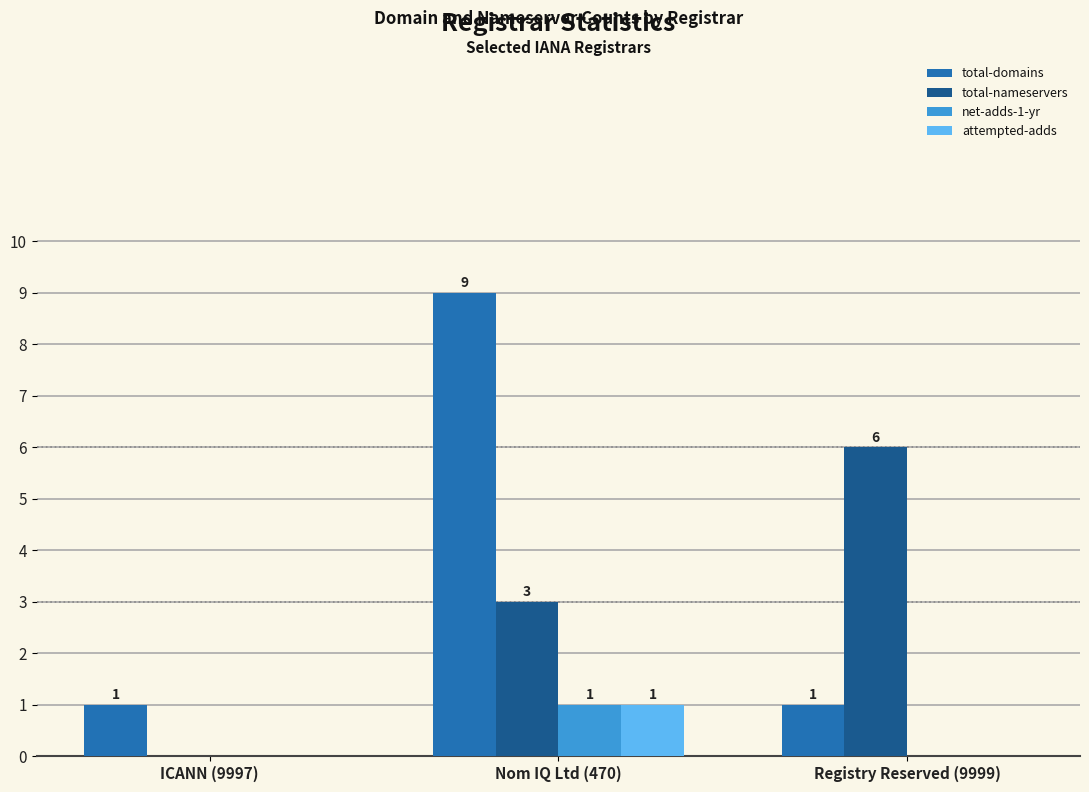

Are the bars horizontal?

No